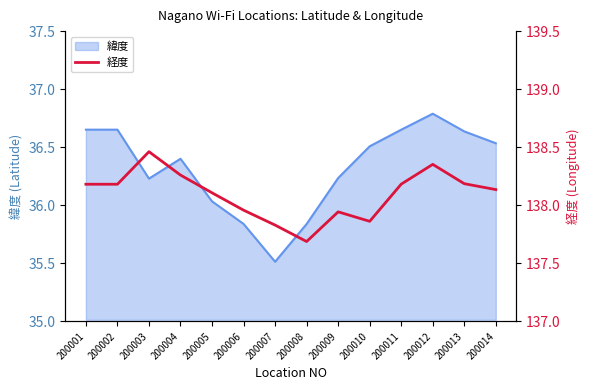

What is the sum of the values at 200010 and 200001?

276.0